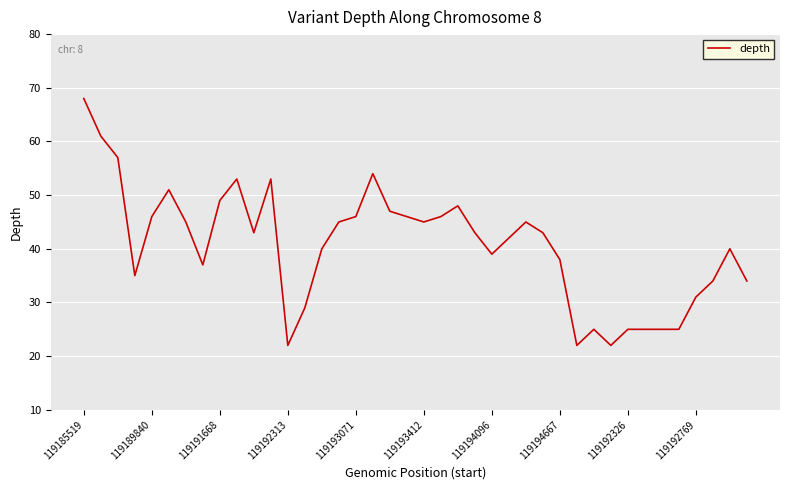

Does the chart have visible grid lines?

Yes